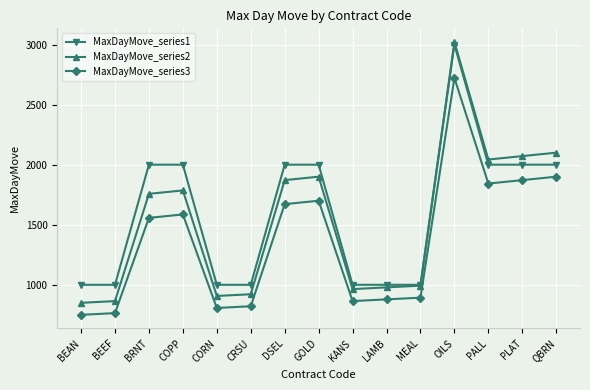

What is the minimum value shown in the chart?

750.0